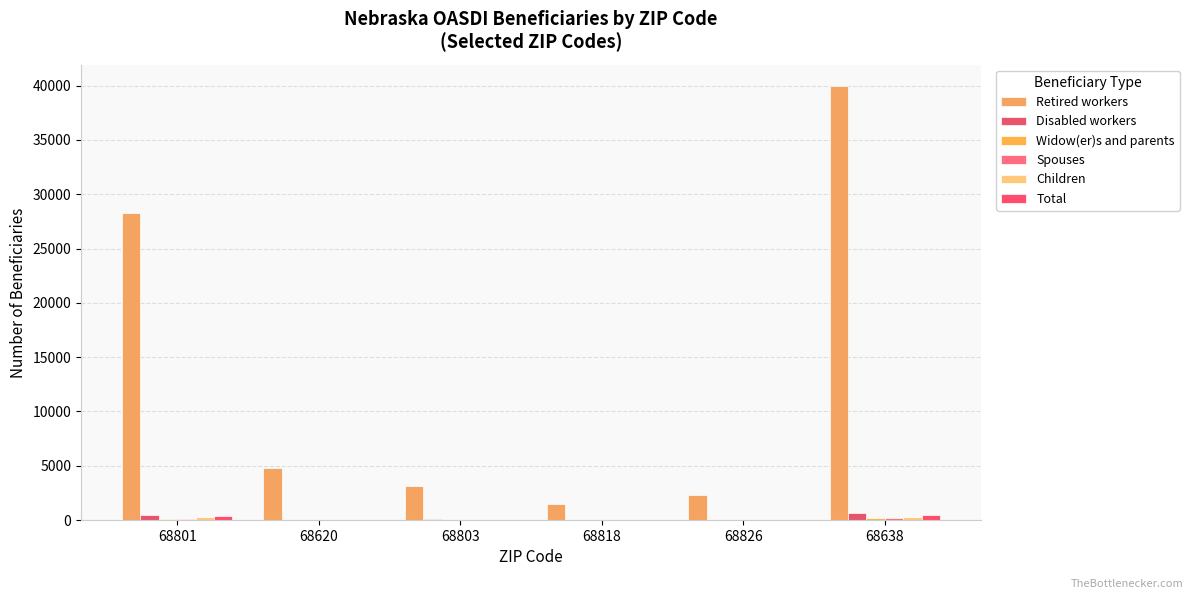

Reading left to right, list all the values displayed in this chart.

Retired workers: 28285	4755	3095	1505	2300	39940
Disabled workers: 470	40	95	40	25	670
Widow(er)s and parents: 115	15	15	10	5	160
Spouses: 130	25	10	10	10	185
Children: 245	15	35	15	10	320
Total: 330	40	45	20	15	450